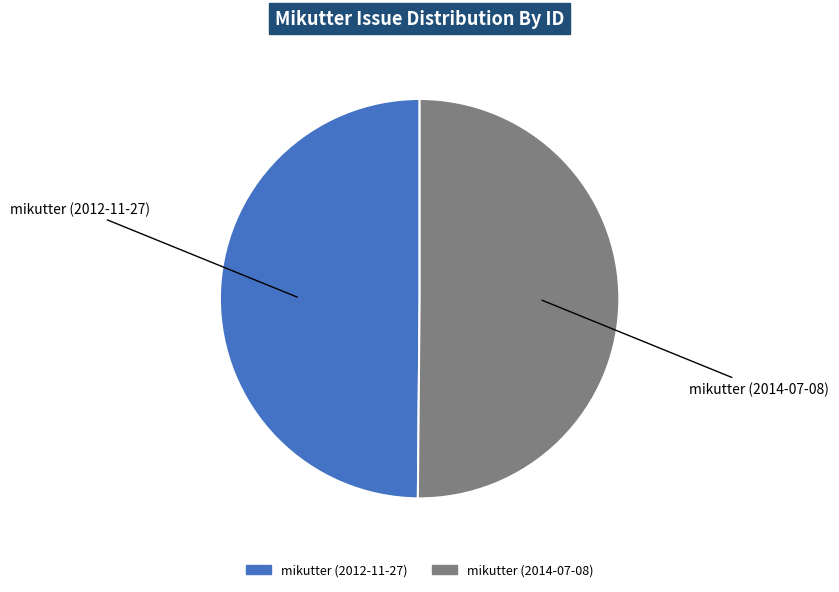

Is the sum of mikutter (2014-07-08) and mikutter (2012-11-27) greater than half?

Yes